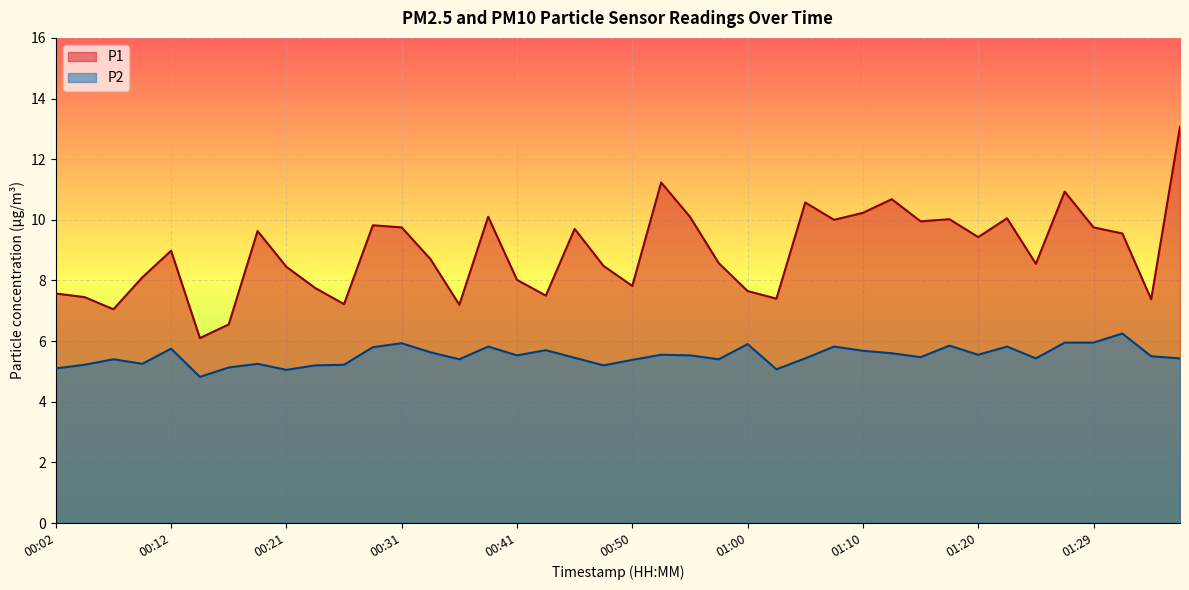

What is the value of the P2 point at the 27th from the left?

5.4